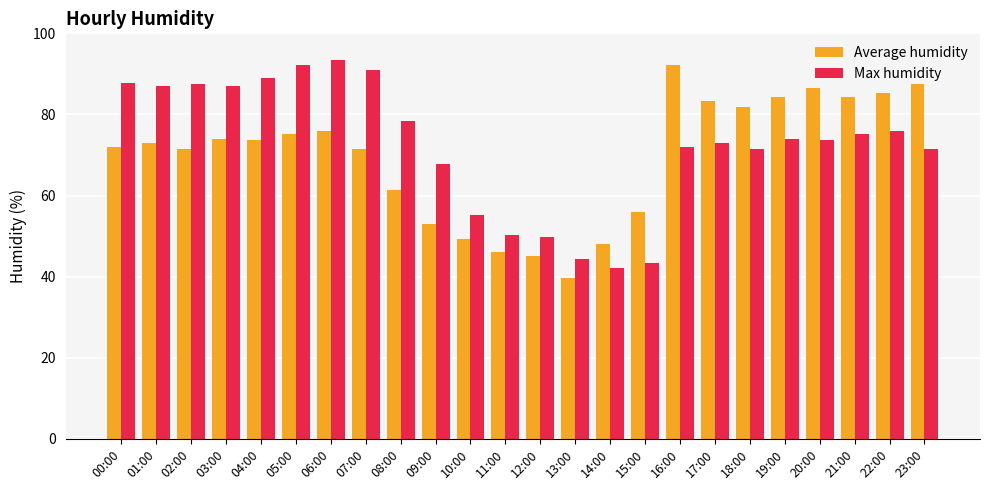

What value does the Average humidity series have at 06:00?

75.9